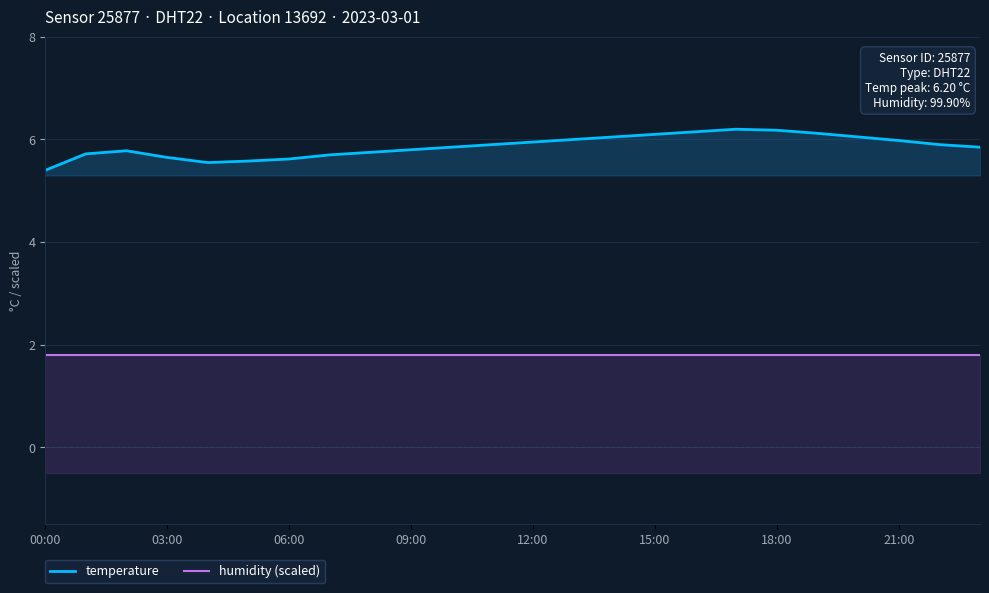

The value of humidity (scaled) at 21:00 is 1.8. True or false?

True